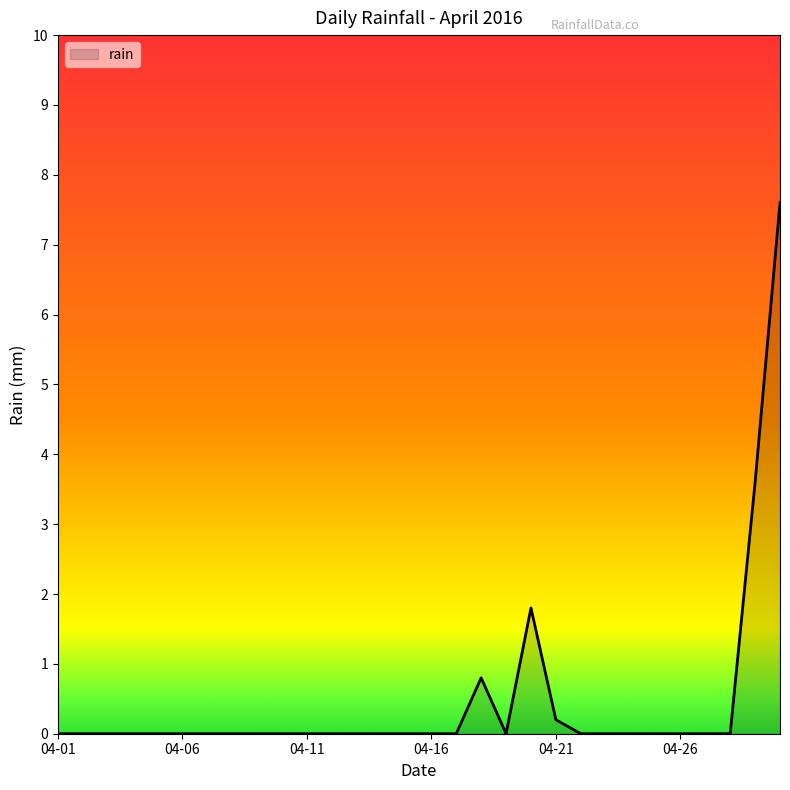

What is the difference between the maximum and minimum values?

7.6